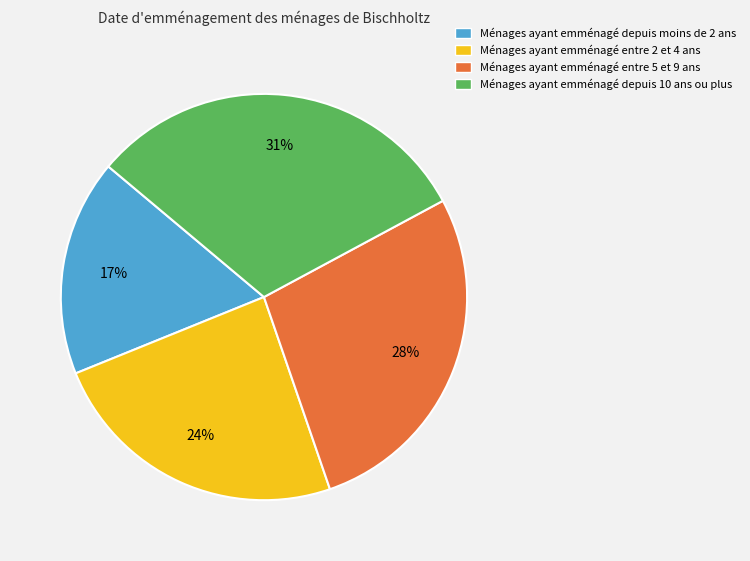

To the nearest percent, what percentage of the pie is Ménages ayant emménagé depuis moins de 2 ans?

17%